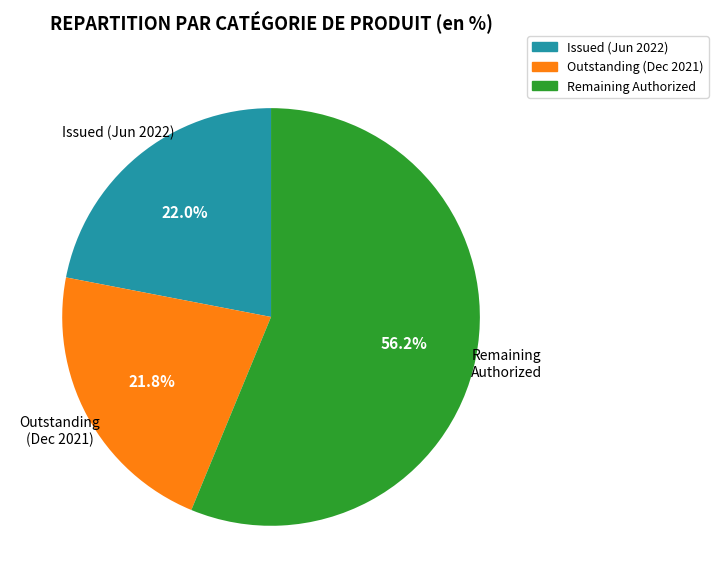

Is there a majority slice in this chart?

Yes